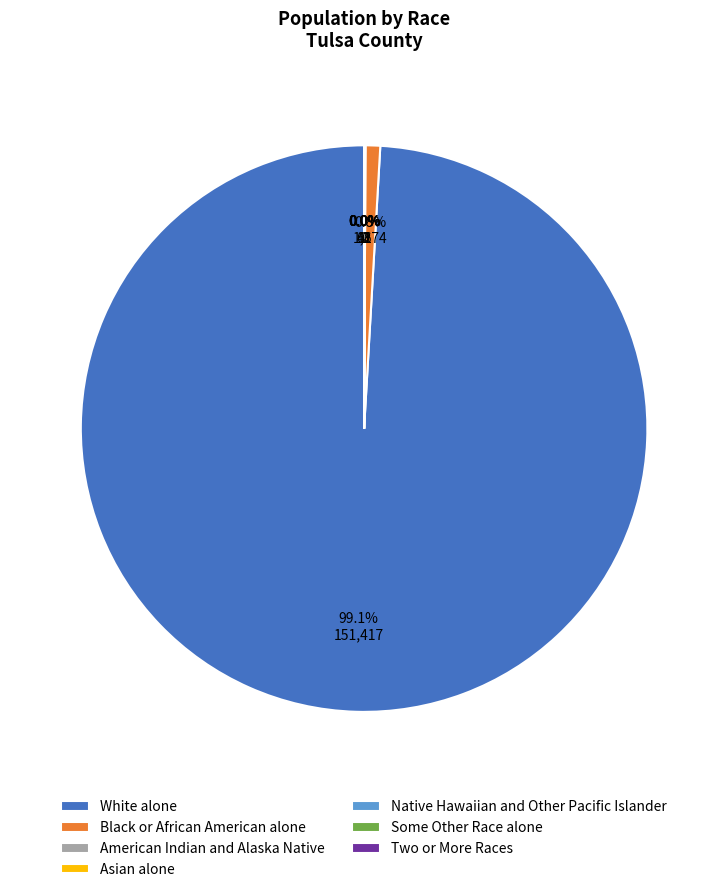

Which category has the biggest portion of the pie?

White alone